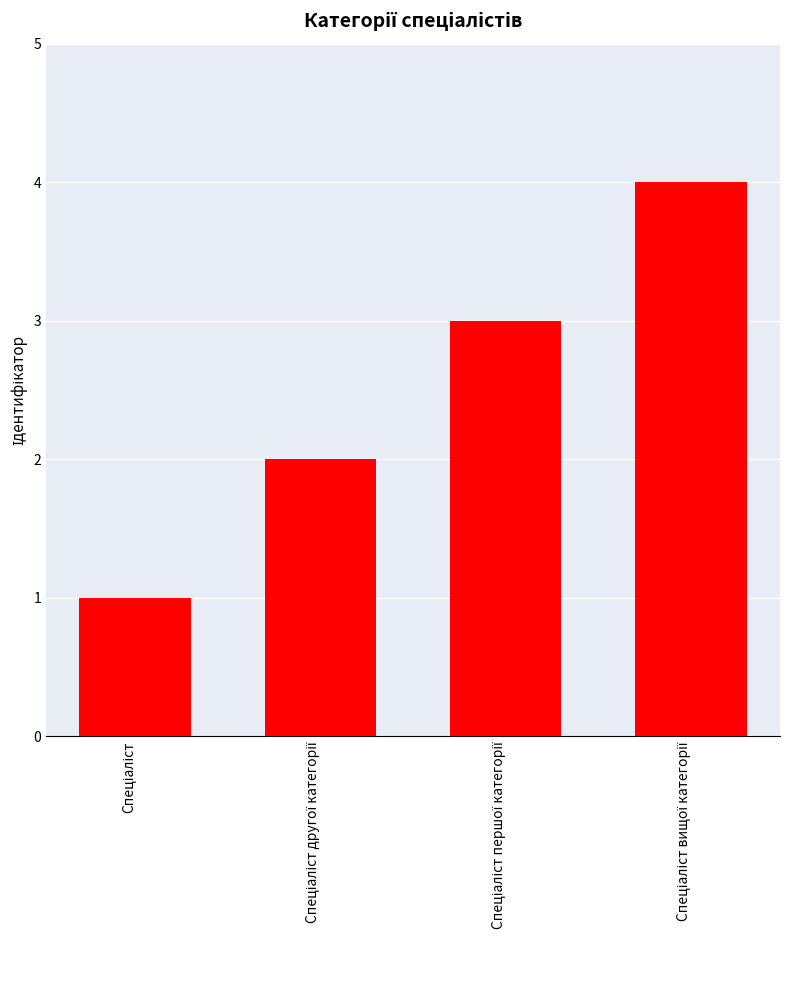

What is the sum of all values?

10